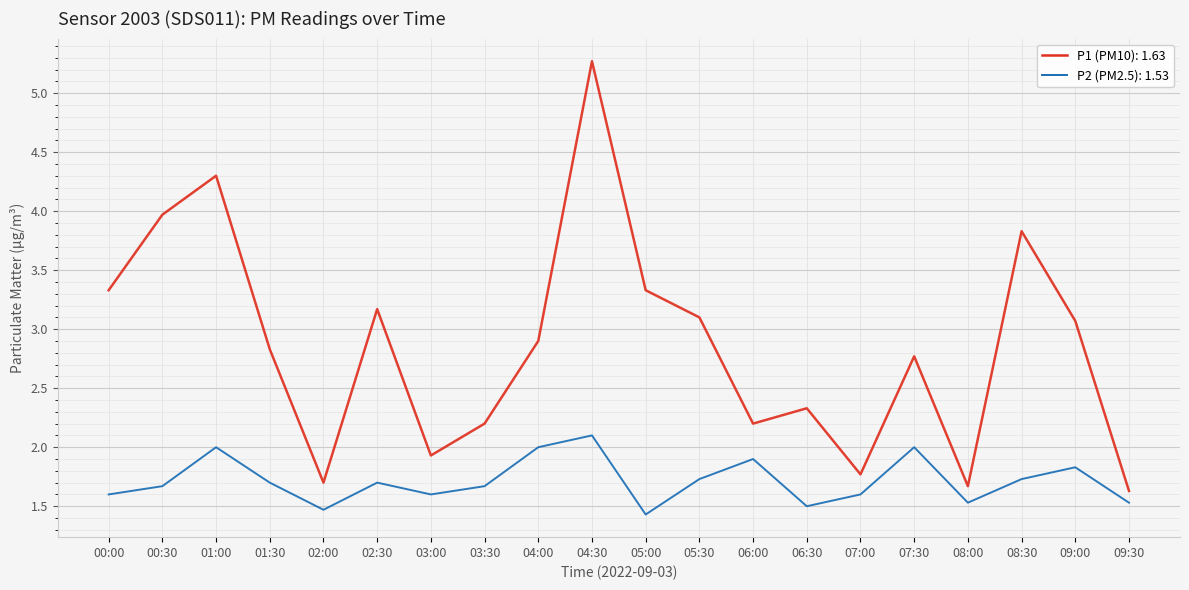

What position from the right is 08:00?

4